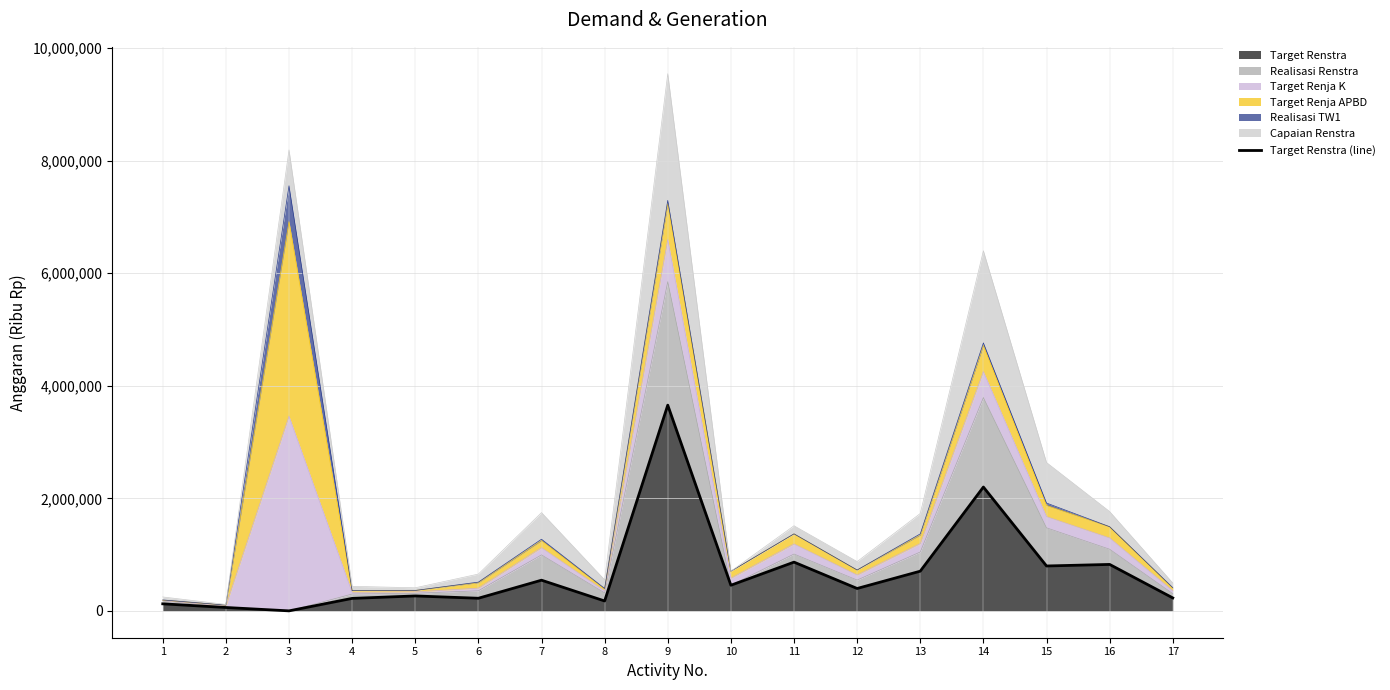

How many values are below 397500?

8